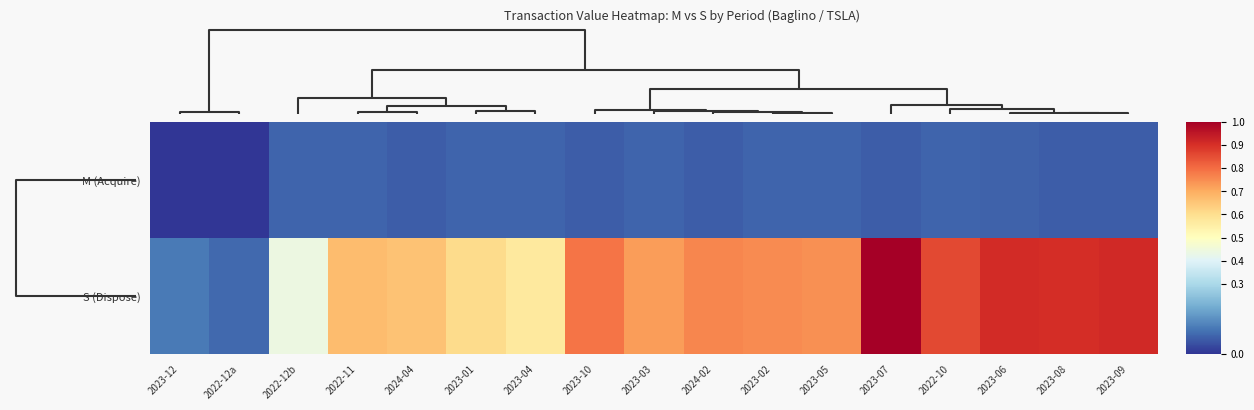

Which series has the largest range (max minus min)?

S (Dispose)